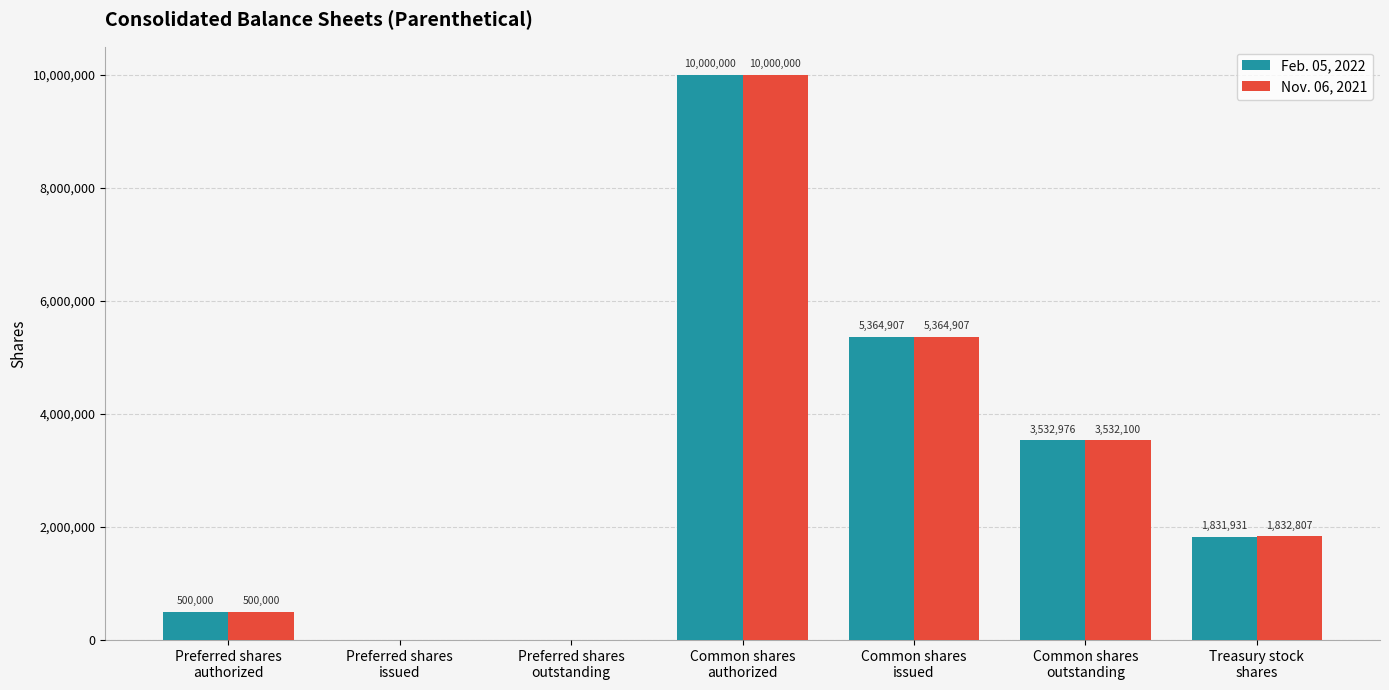

What is the greatest value displayed?

10000000